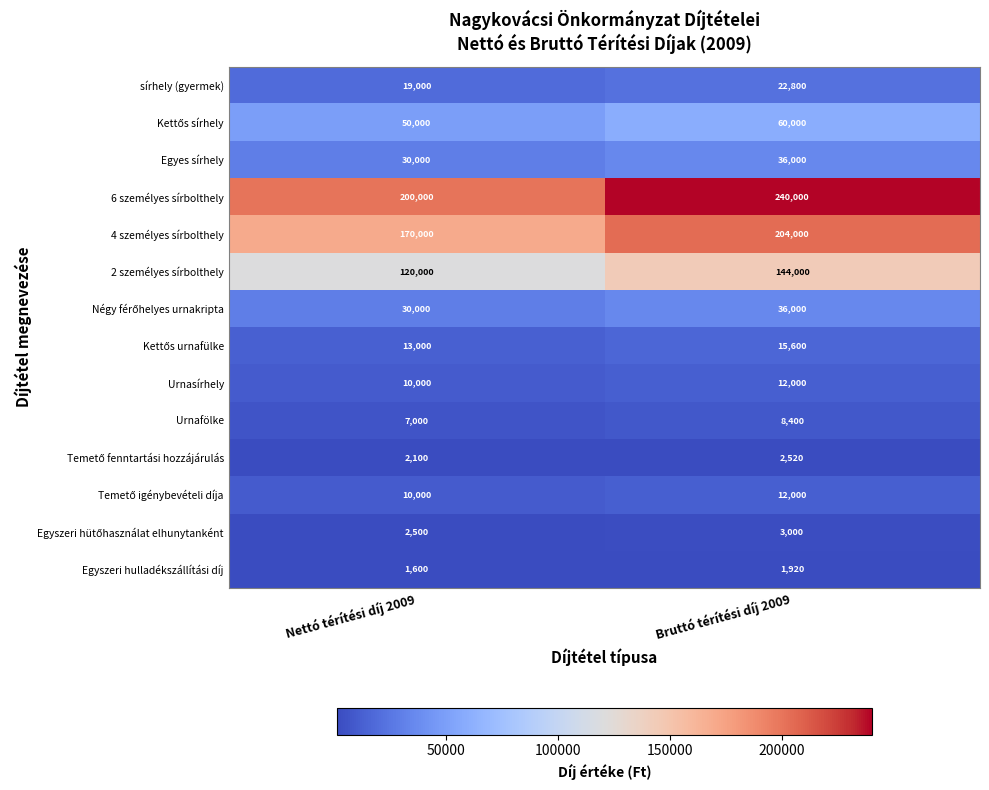

What is the difference between the highest and lowest values at Nettó térítési díj 2009?

198400